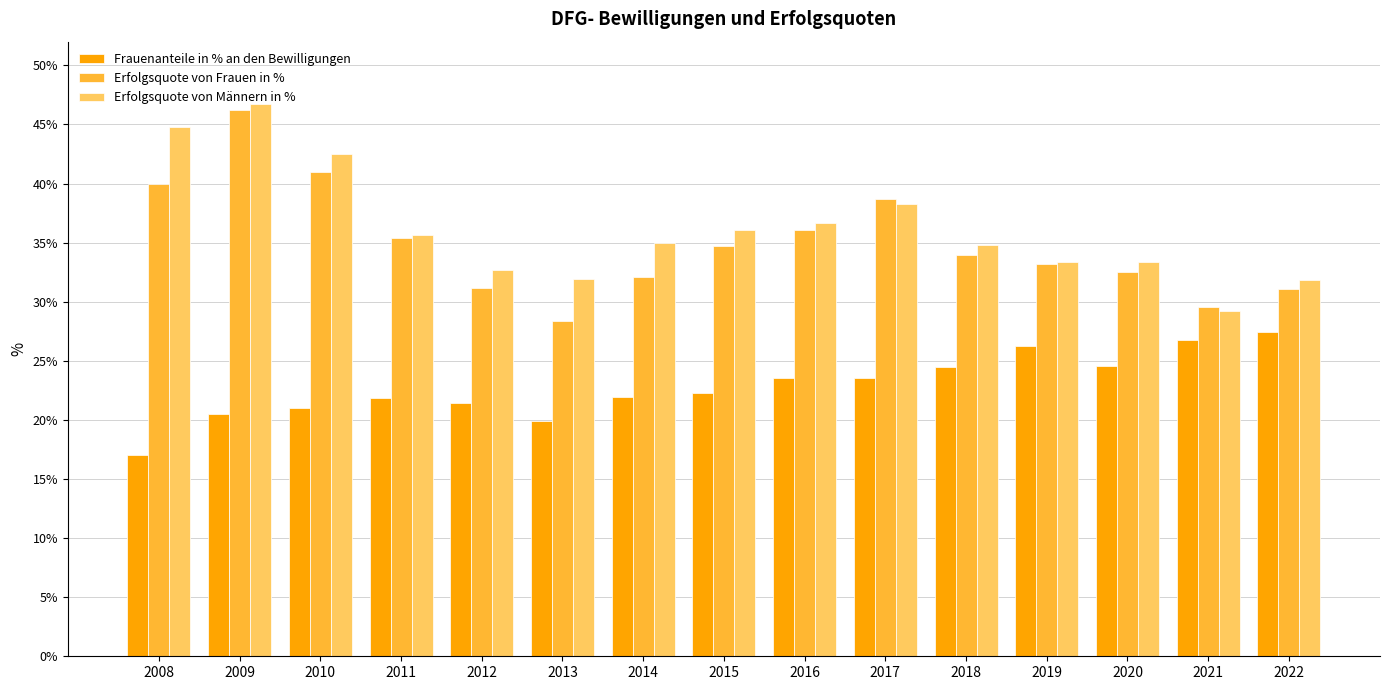

What is the greatest value displayed?

46.7